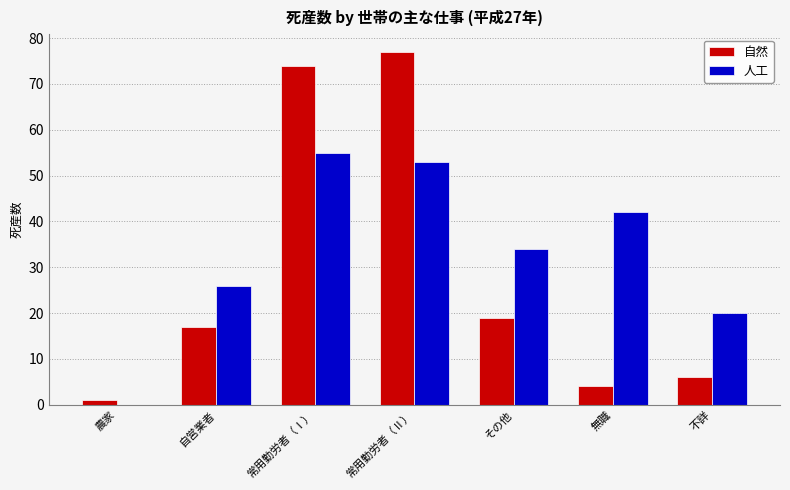

Are the bars horizontal?

No